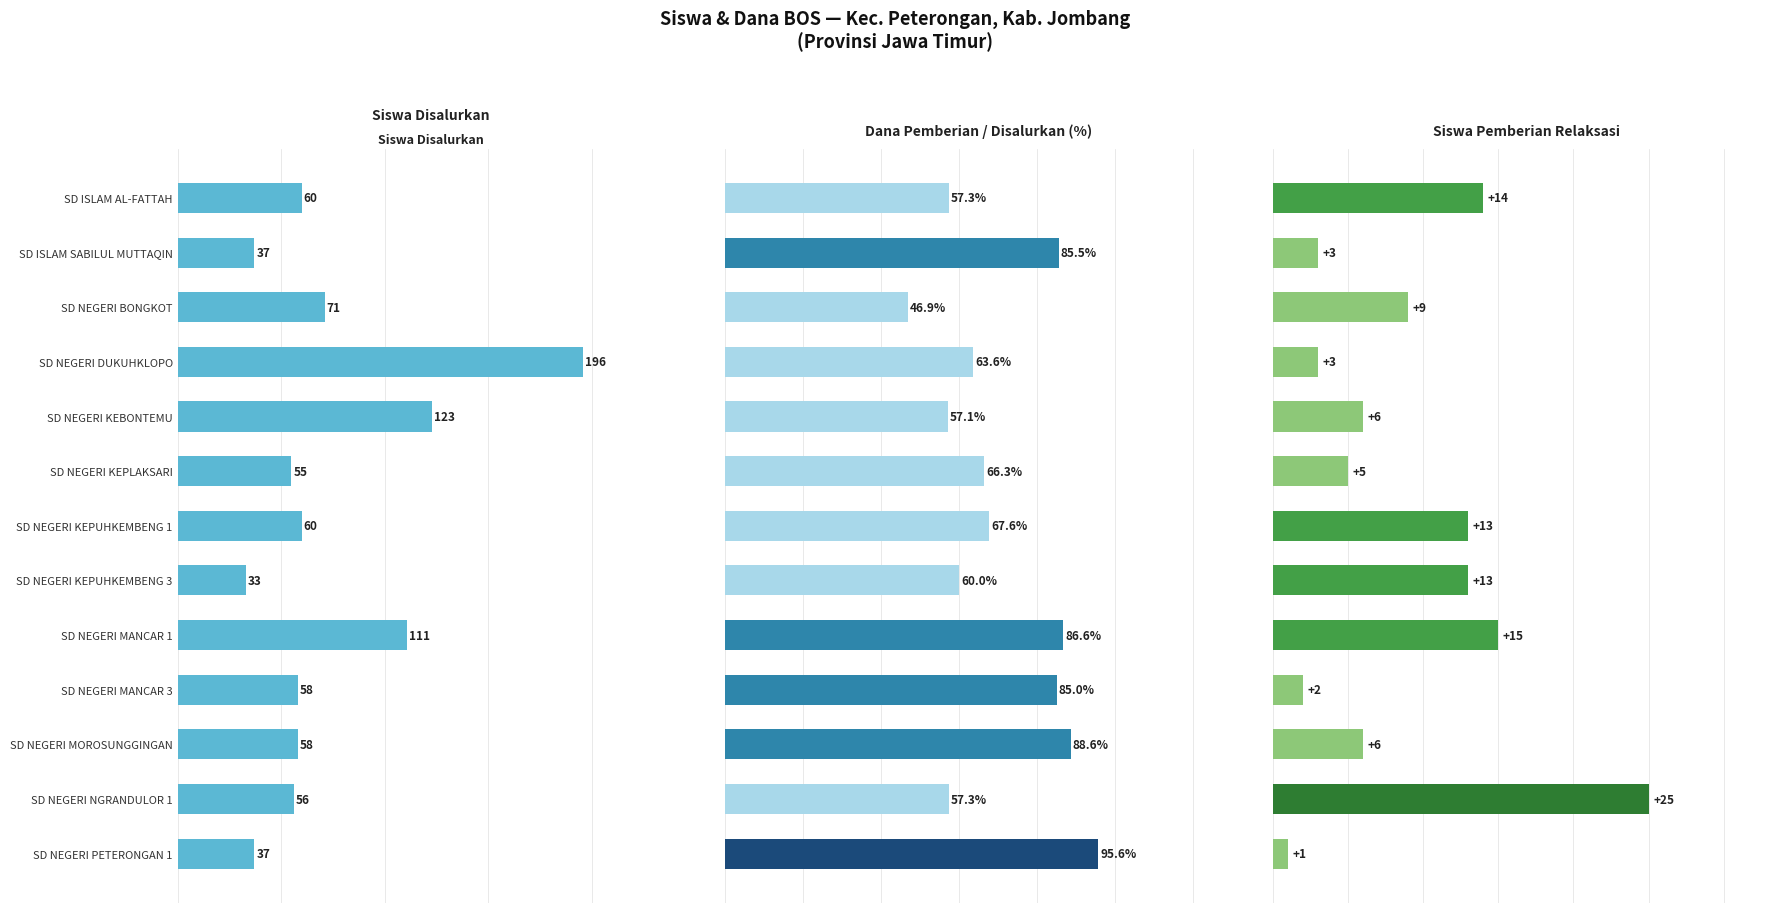

True or false: Siswa Pemberian Relaksasi has a value of 4.8 at SD NEGERI DUKUHKLOPO.

False